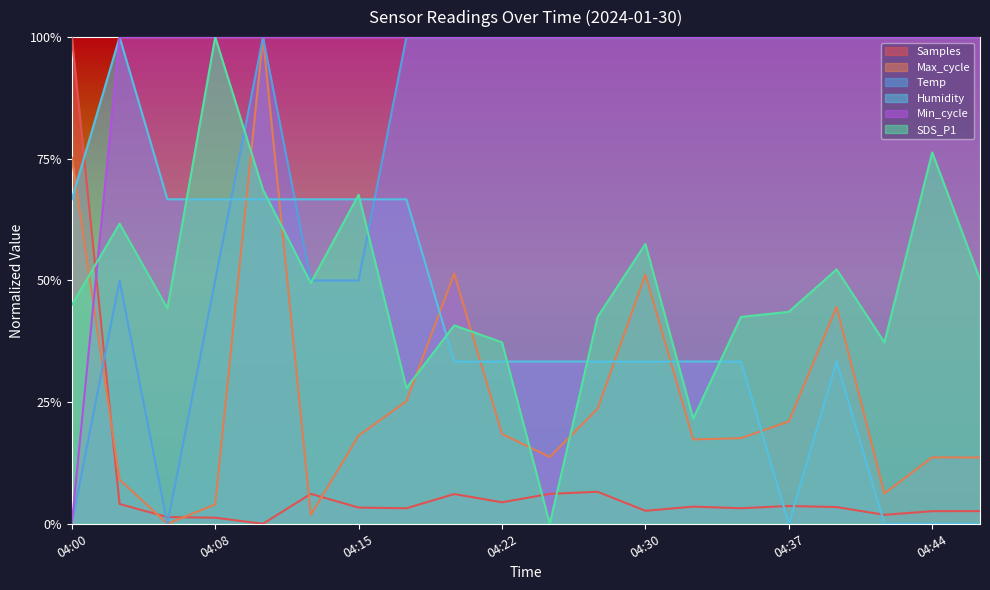

How many series are shown in this chart?

6